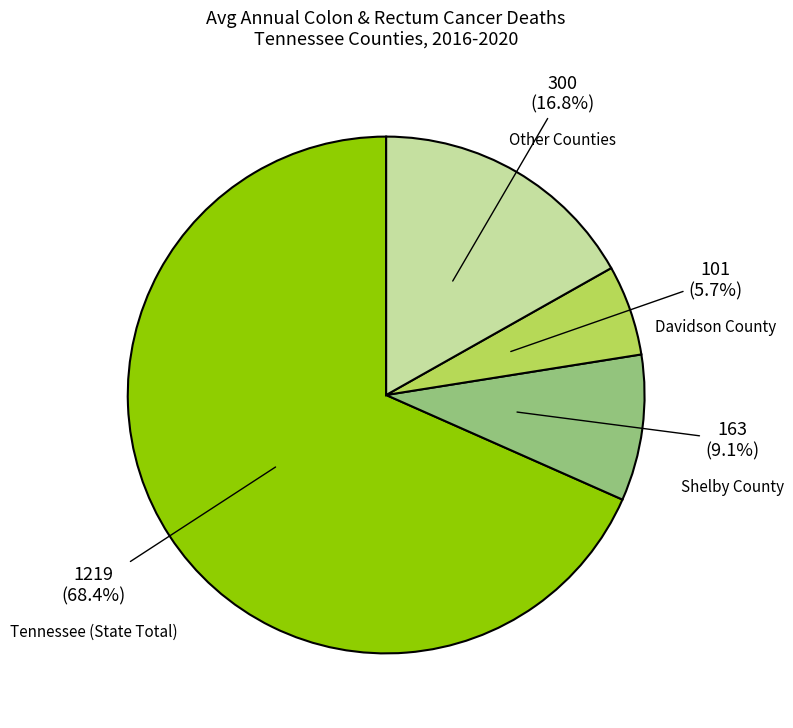

To the nearest percent, what is the average slice percentage?

25%